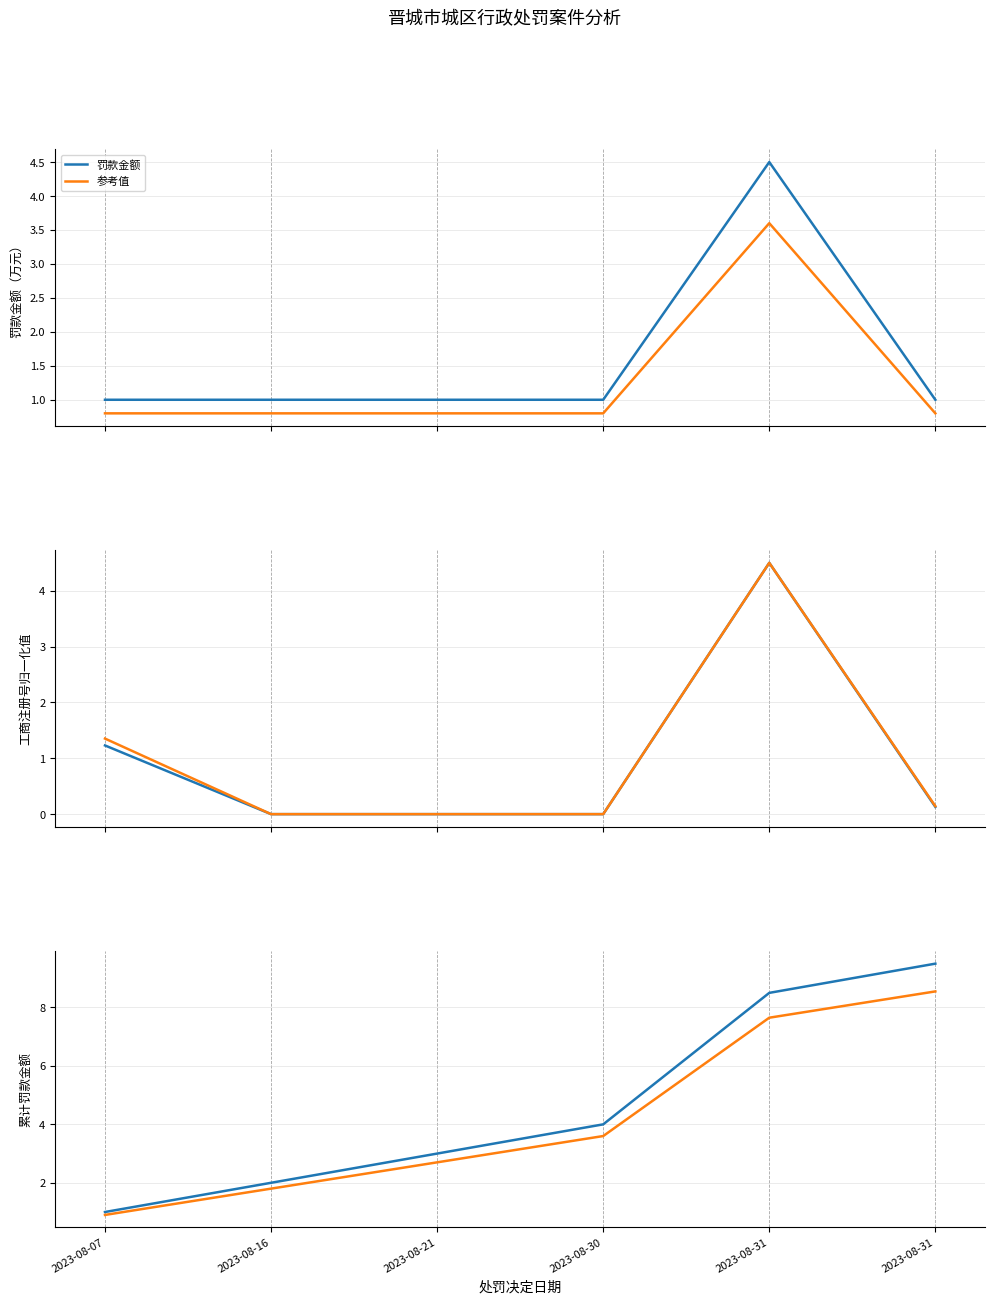

Rank the categories by 累计罚款 value from lowest to highest.

2023-08-07, 2023-08-16, 2023-08-21, 2023-08-30, 2023-08-31, 2023-08-31